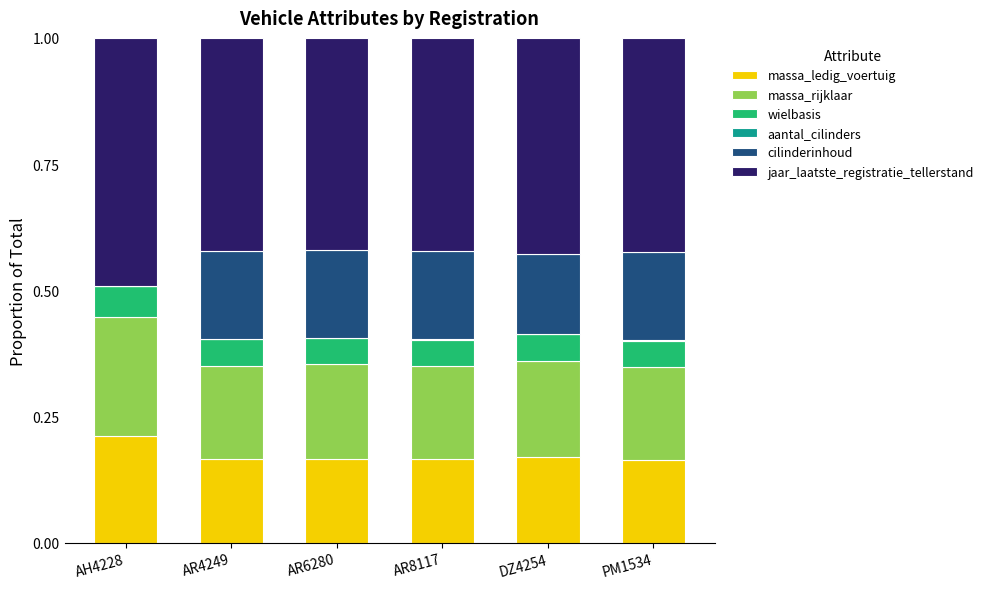

At which label does massa_ledig_voertuig reach its peak?

AH4228